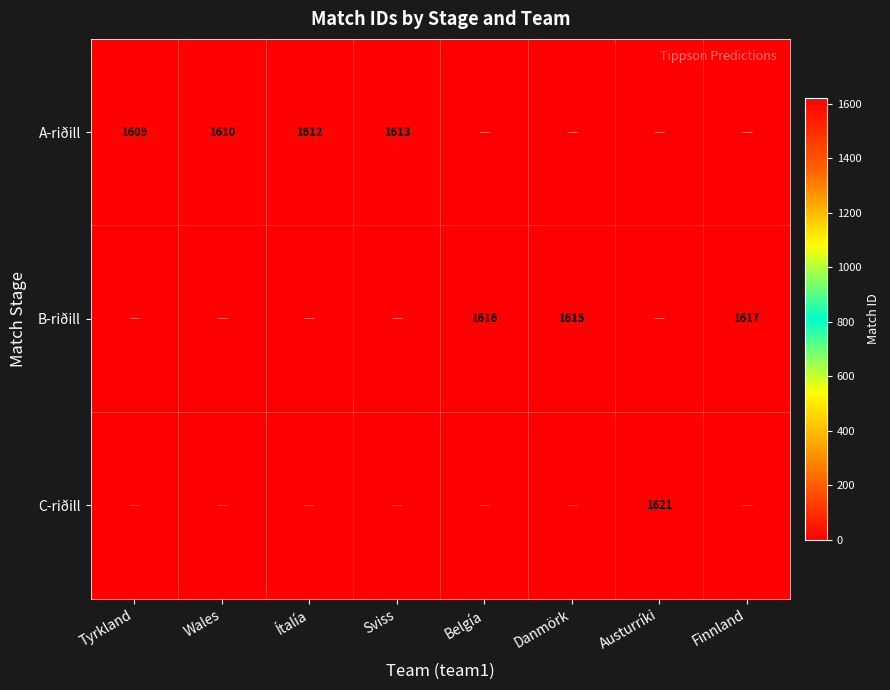

The C-riðill series shows 1621 at Austurríki. True or false?

True